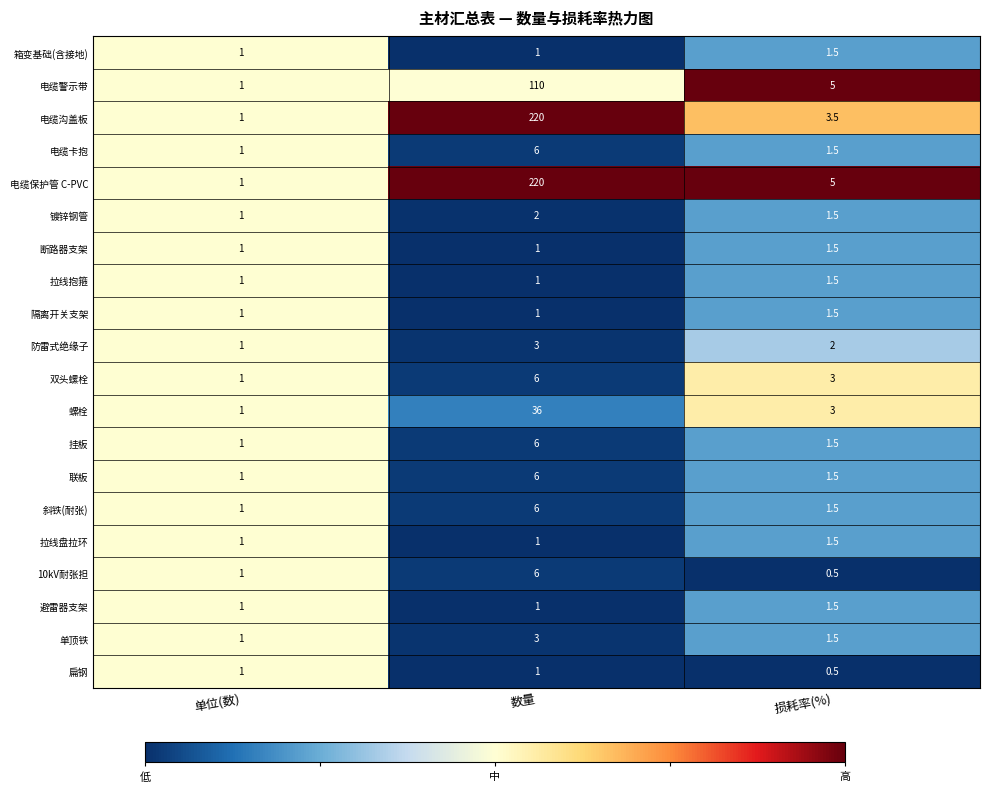

At which label is 电缆保护管 C-PVC closest to 110?

损耗率(%)